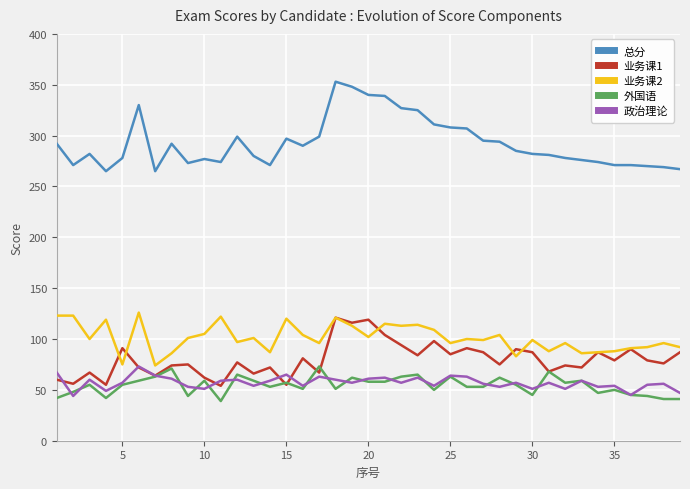

What are all the series names shown in the legend?

总分, 业务课1, 业务课2, 外国语, 政治理论